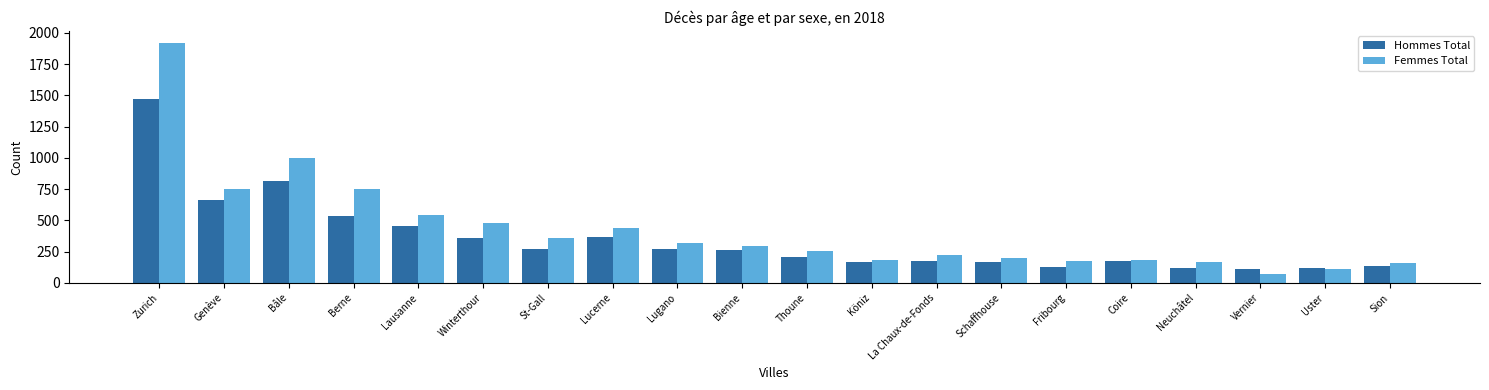

Rank the series by their maximum value, from highest to lowest.

Femmes Total, Hommes Total